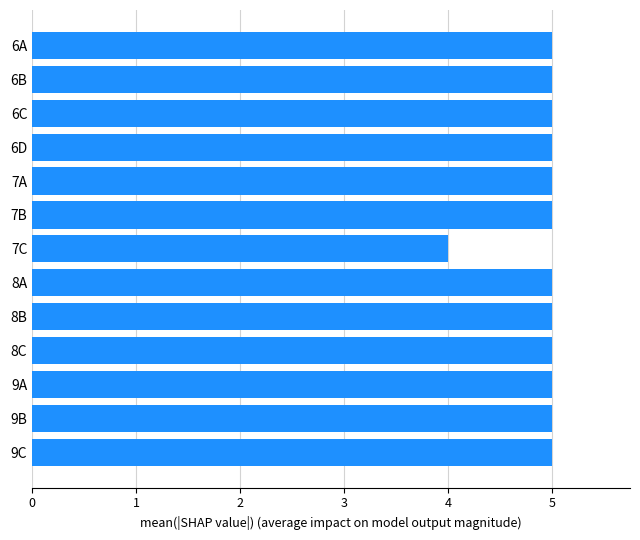

Reading bottom to top, extract all data points from this chart.

5	5	5	5	5	5	4	5	5	5	5	5	5